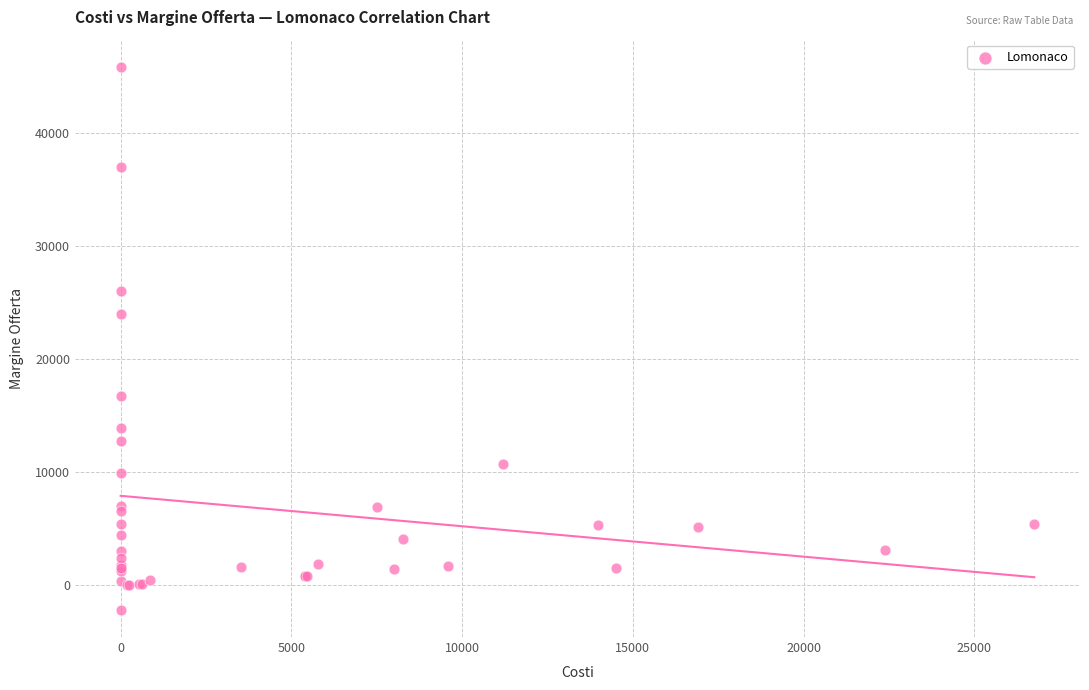

What Y value in the scatter plot is closest to 21865?

24000.0